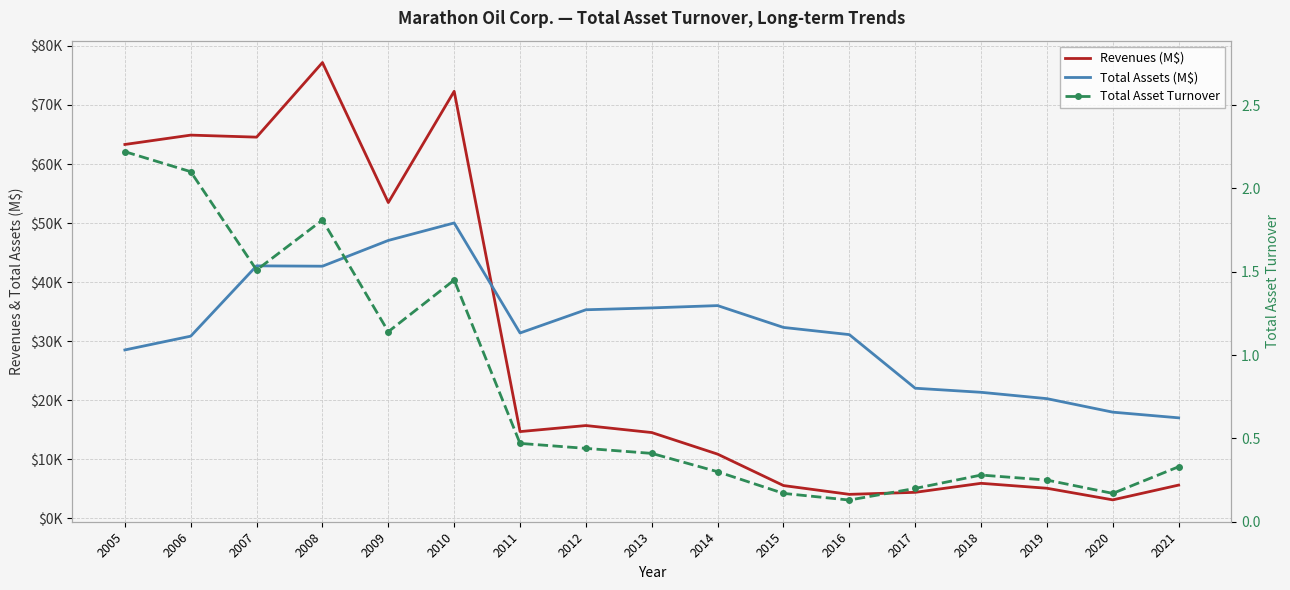

What are all the series names shown in the legend?

Revenues (M$), Total Assets (M$), Total Asset Turnover